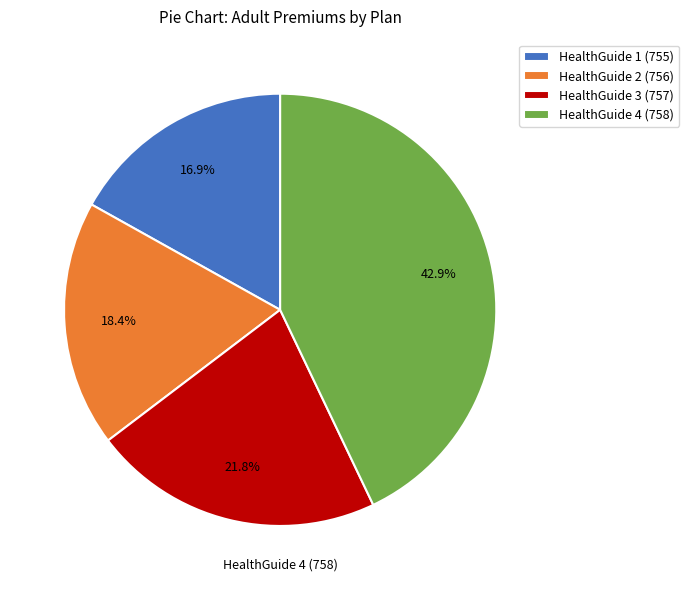

Which category has the biggest portion of the pie?

HealthGuide 4 (758)